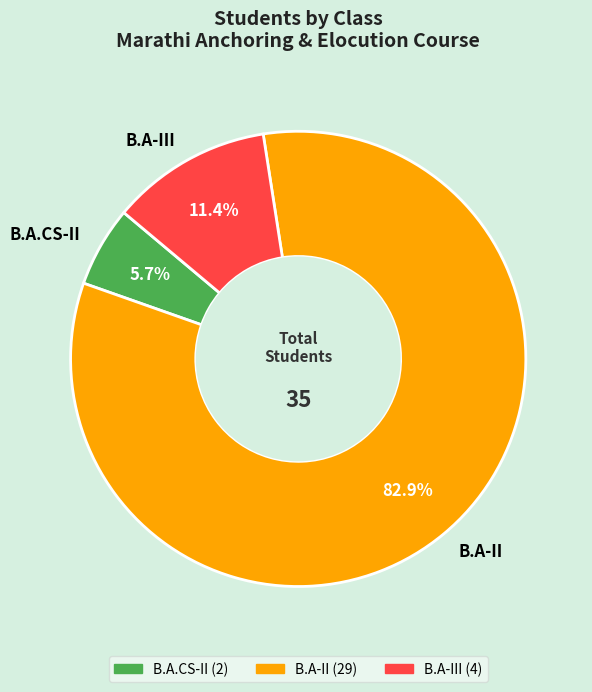

Between B.A.CS-II and B.A-III, which is larger?

B.A-III